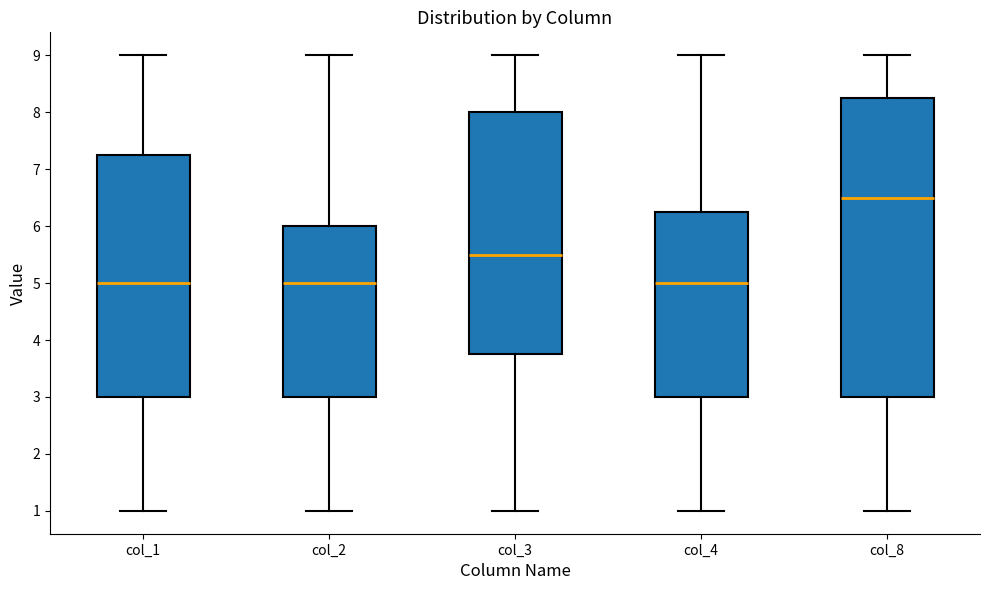

Reading left to right, transcribe this box plot: for each box, give where its median line is, the range the box spans, and where its two whiskers end, as read against the y-axis. The values are not printed on the chart, so give them approximately, as read against the axis.

col_1: median 5.0, box 3.0 to 7.3, whiskers 1.0 to 9.0
col_2: median 5.0, box 3.0 to 6.0, whiskers 1.0 to 9.0
col_3: median 5.5, box 3.8 to 8.0, whiskers 1.0 to 9.0
col_4: median 5.0, box 3.0 to 6.3, whiskers 1.0 to 9.0
col_8: median 6.5, box 3.0 to 8.3, whiskers 1.0 to 9.0